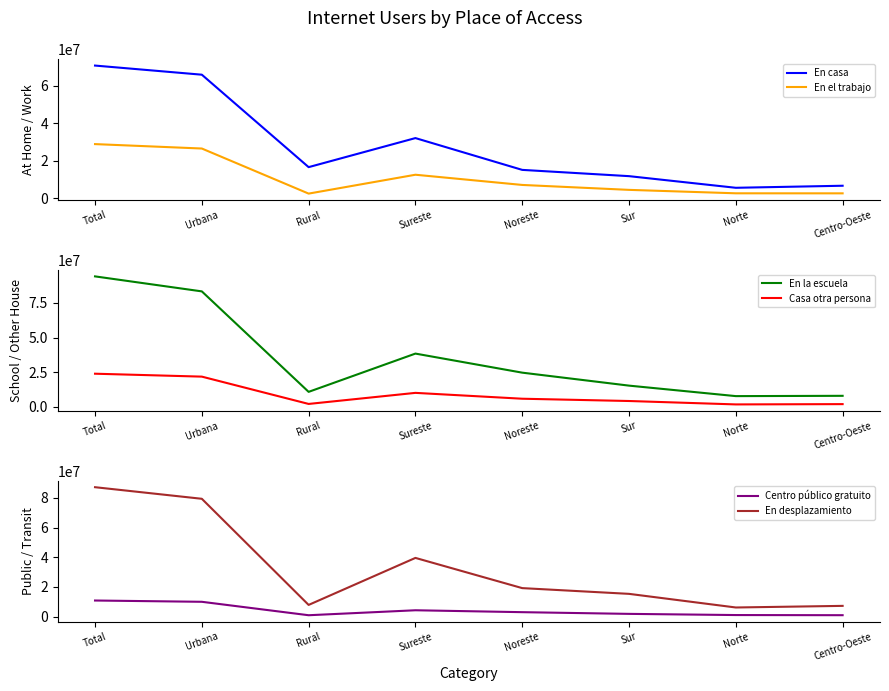

How many categories are shown in the chart?

8